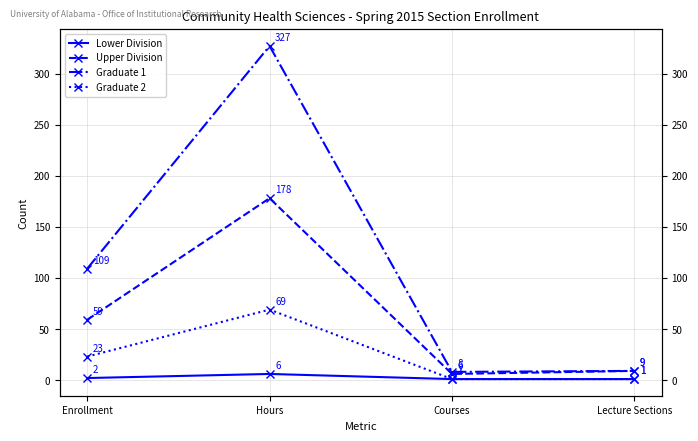

How many distinct data groups are displayed?

4